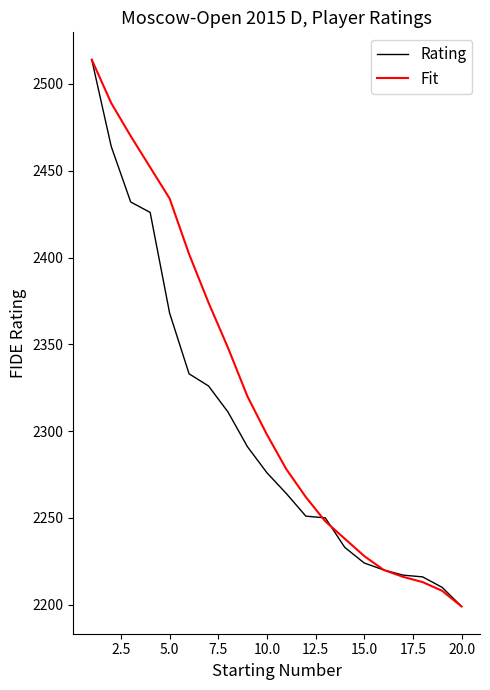

Which series has the largest total across all categories?

Fit